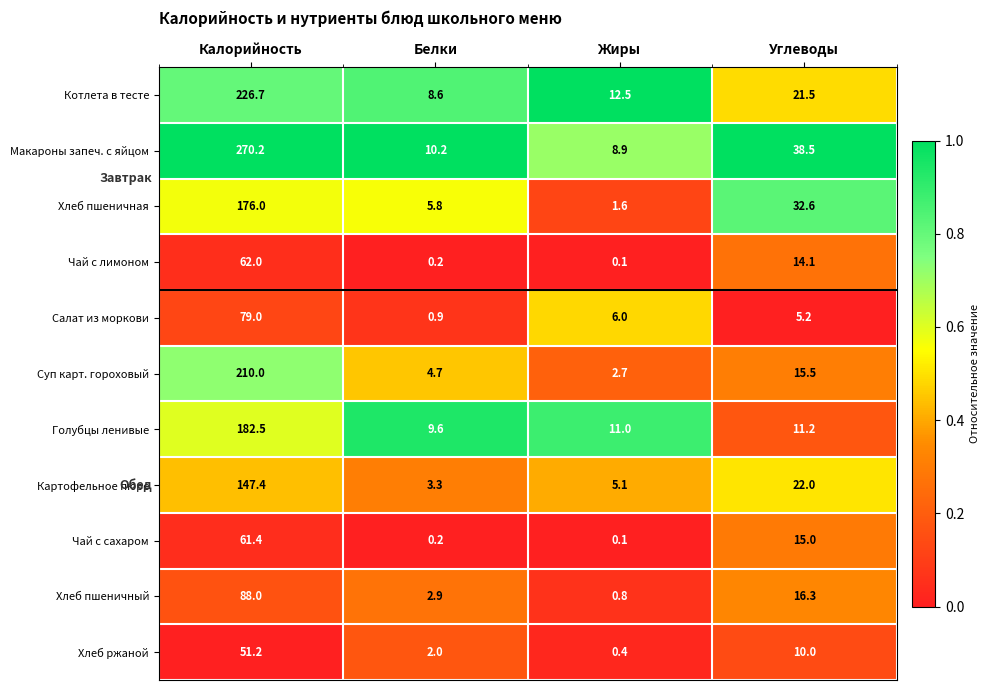

What is the sum of the Хлеб ржаной values at Белки and Жиры?

2.4